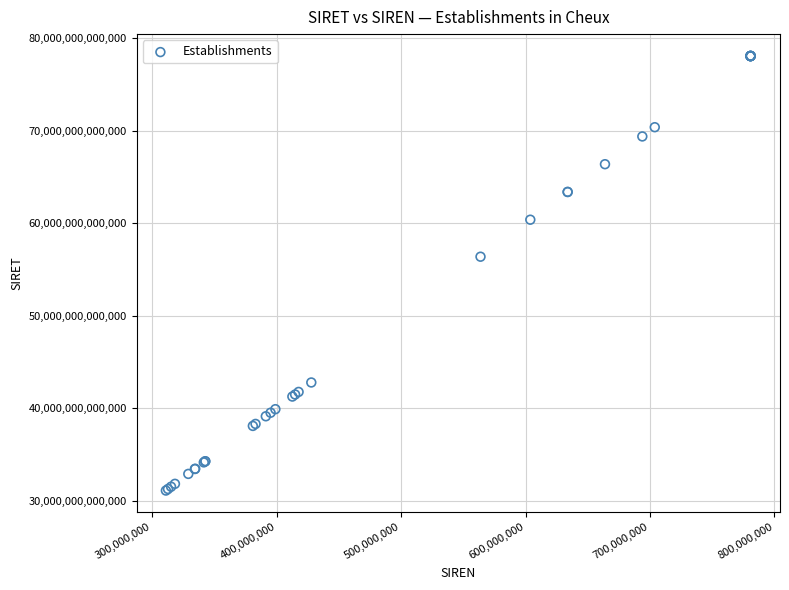

What Y value in the scatter plot is closest to 54599192900019?

56381402900010